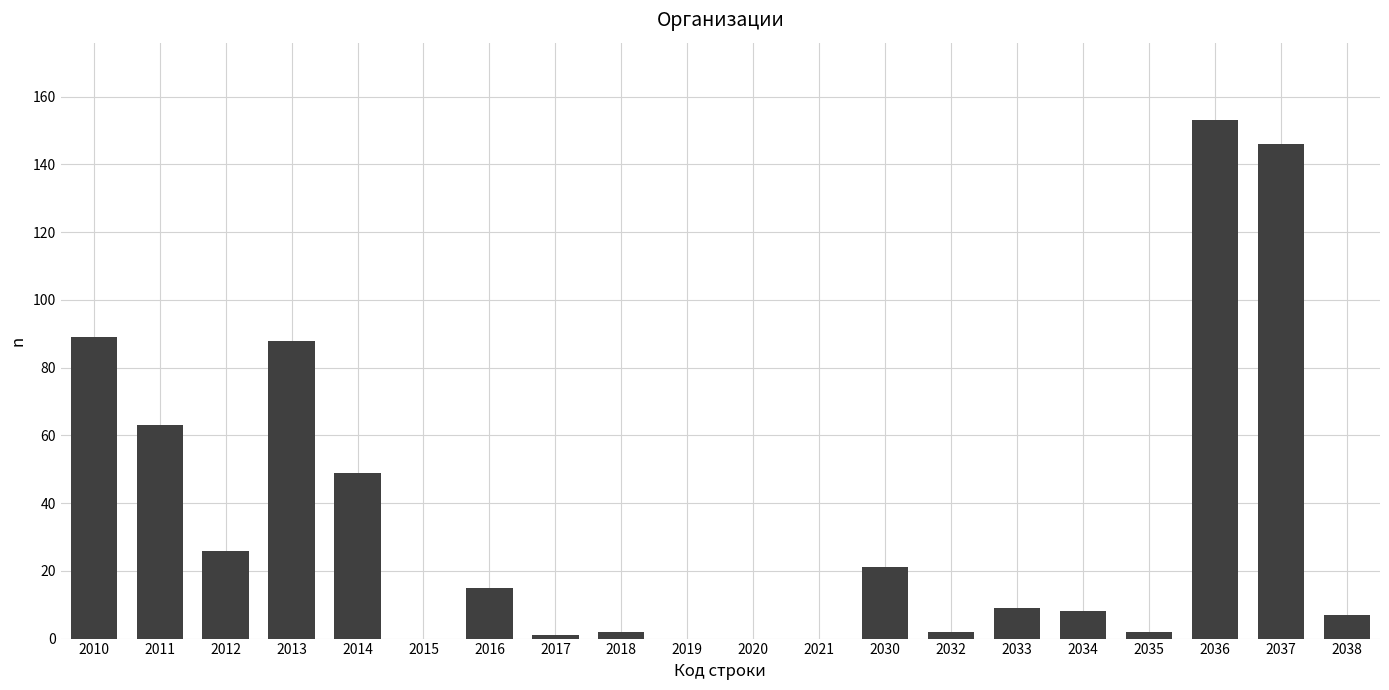

Which has a higher value, 2011 or 2017?

2011